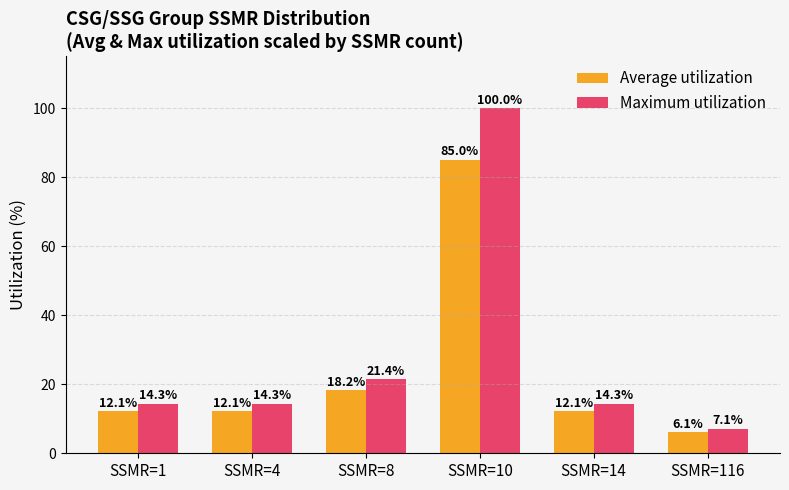

How many bars are there in total?

12